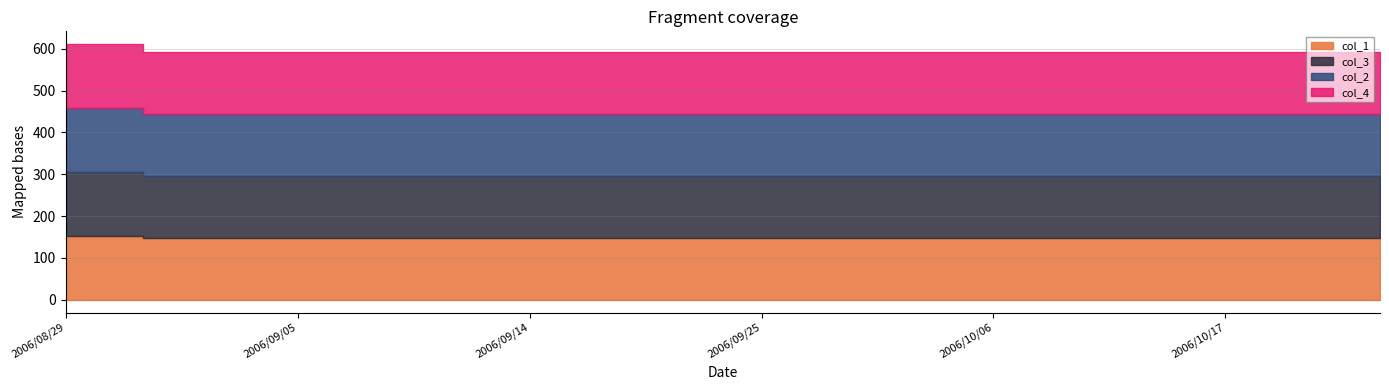

How many lines are shown in the chart?

4